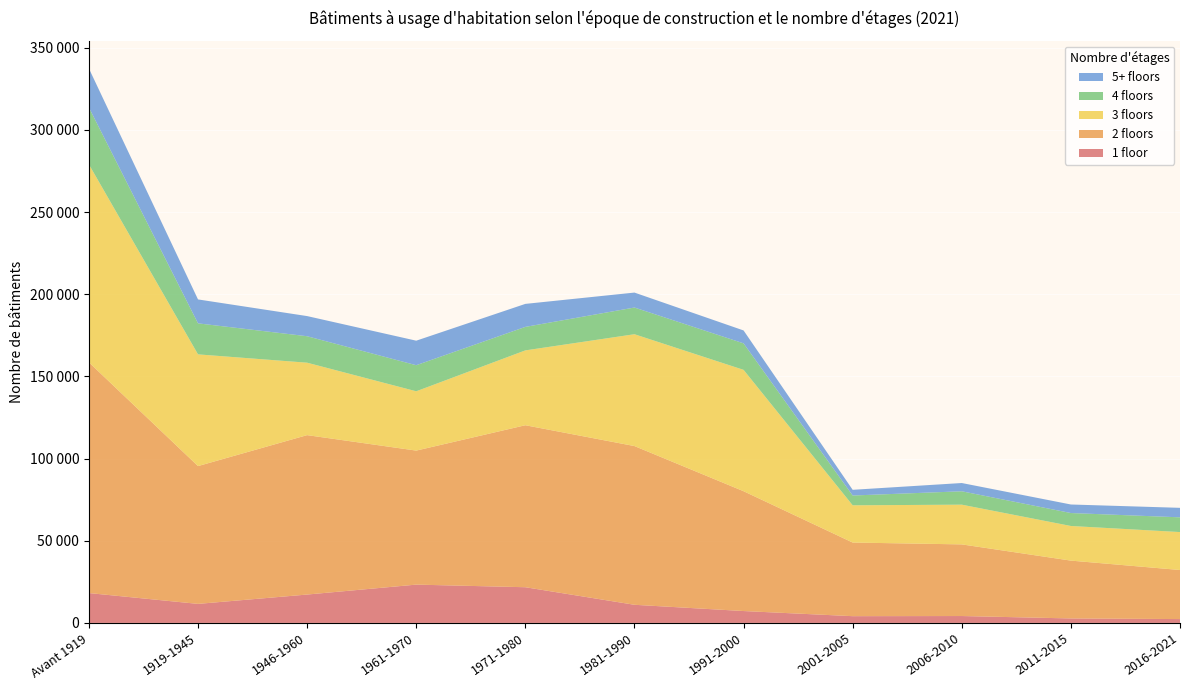

Reading left to right, extract all data points from this chart.

1 floor: 18179	11585	17269	23309	21724	11039	7232	4108	4194	2726	2341
2 floors: 140408	83860	97014	81558	98576	96591	72921	44803	43597	35196	29862
3 floors: 120456	67982	44074	36093	45550	68054	73849	22660	24169	21068	23086
4 floors: 34635	18875	16107	15869	14298	16251	16139	5966	8145	7884	8969
5+ floors: 23733	14563	12261	14926	13996	9097	7844	3465	5032	5194	5779